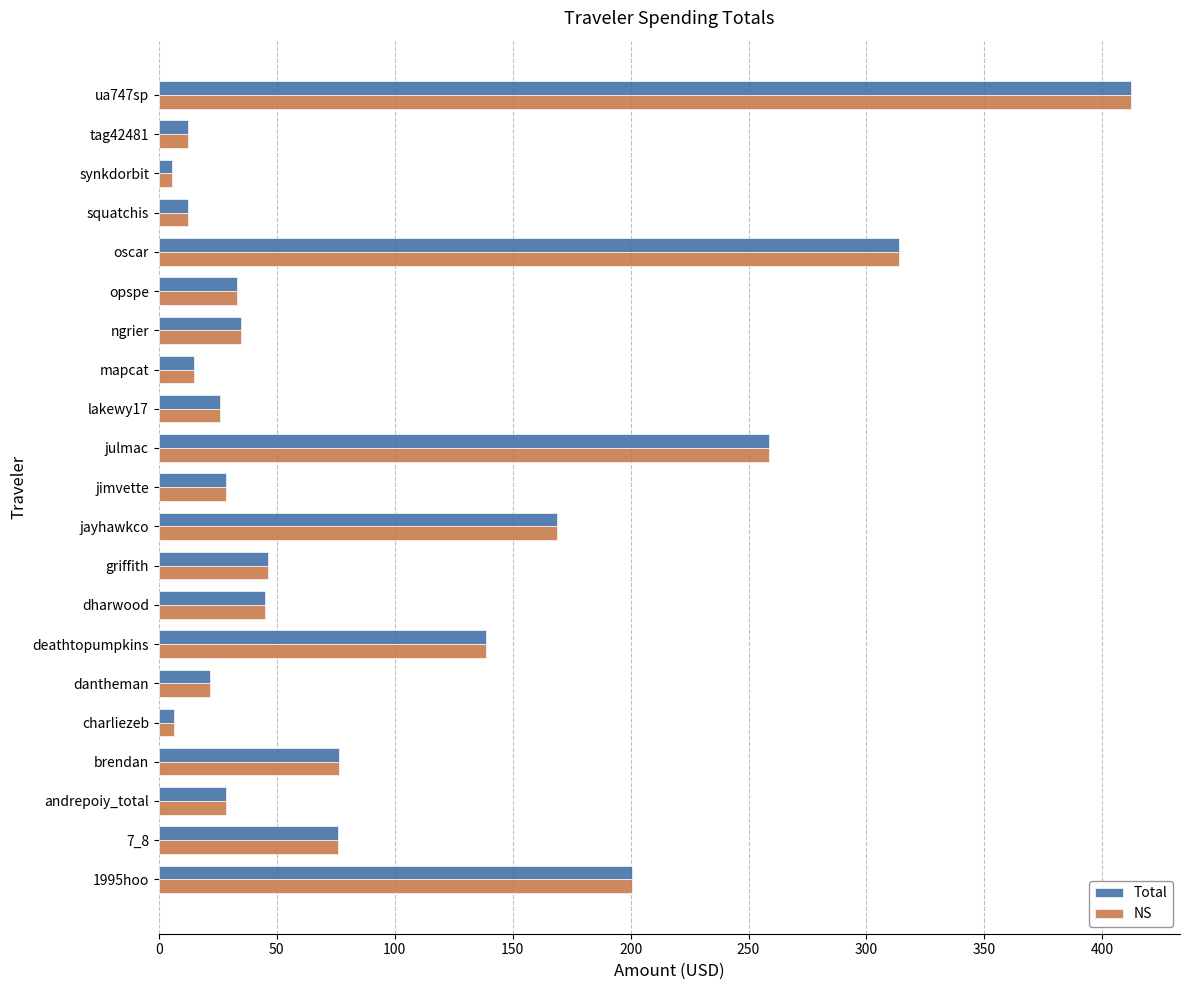

At which category is the sum across all series the highest?

ua747sp